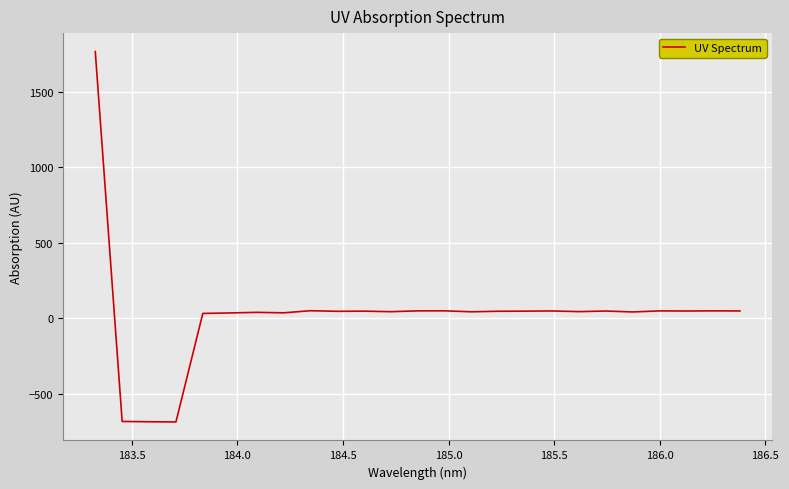

How many negative values are there?

3